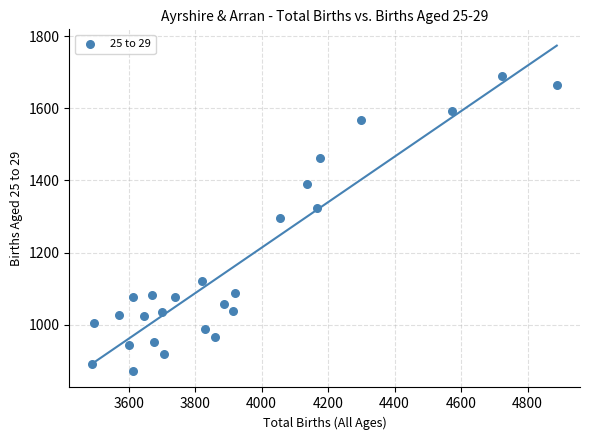

What Y value in the scatter plot is closest to 1281?

1296